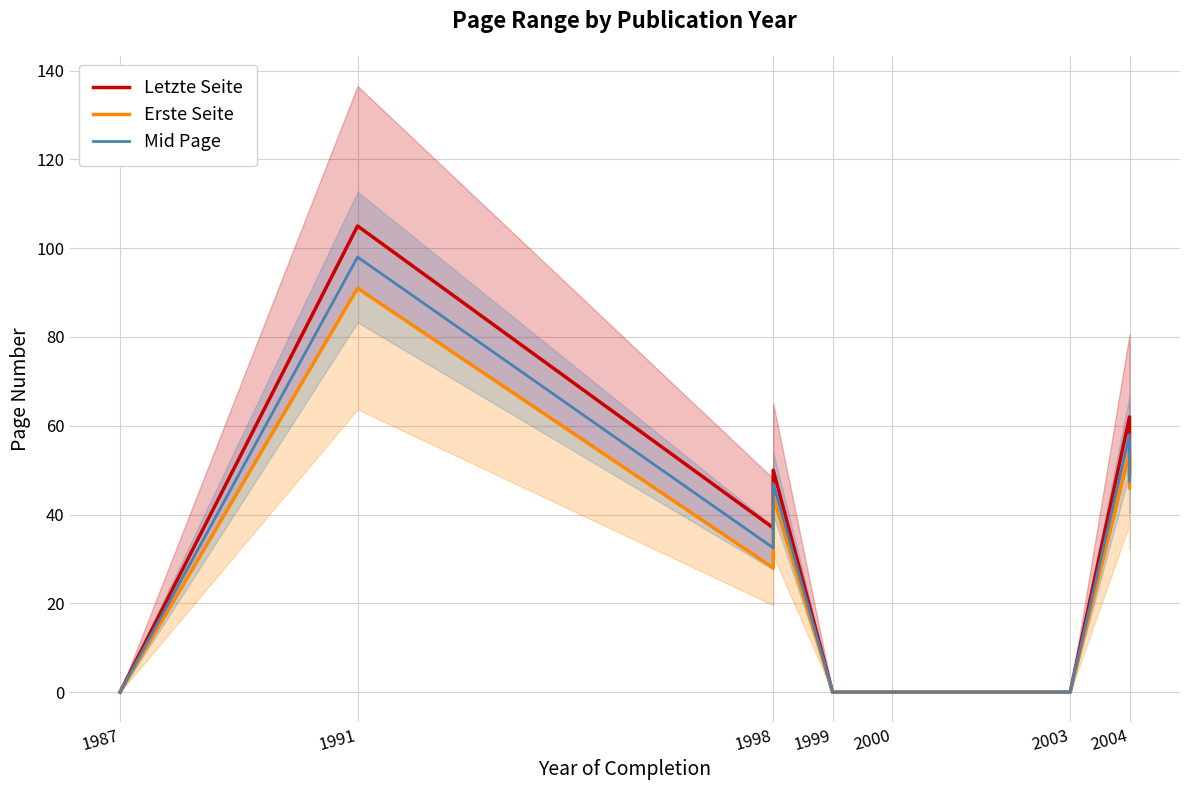

True or false: Mid Page and Letzte Seite intersect in this chart.

False